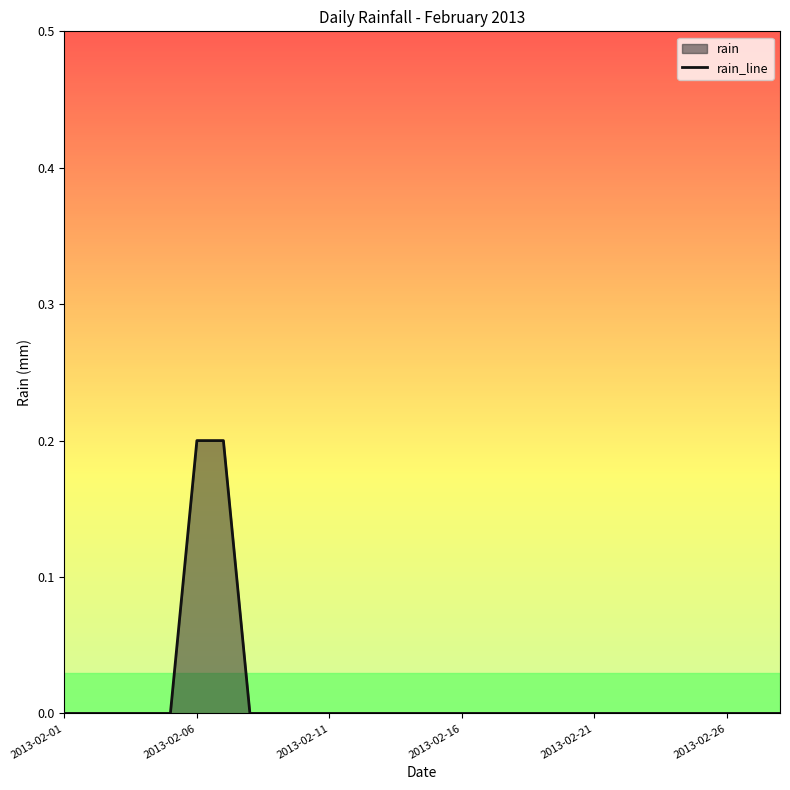

Count the number of data series in this chart.

1